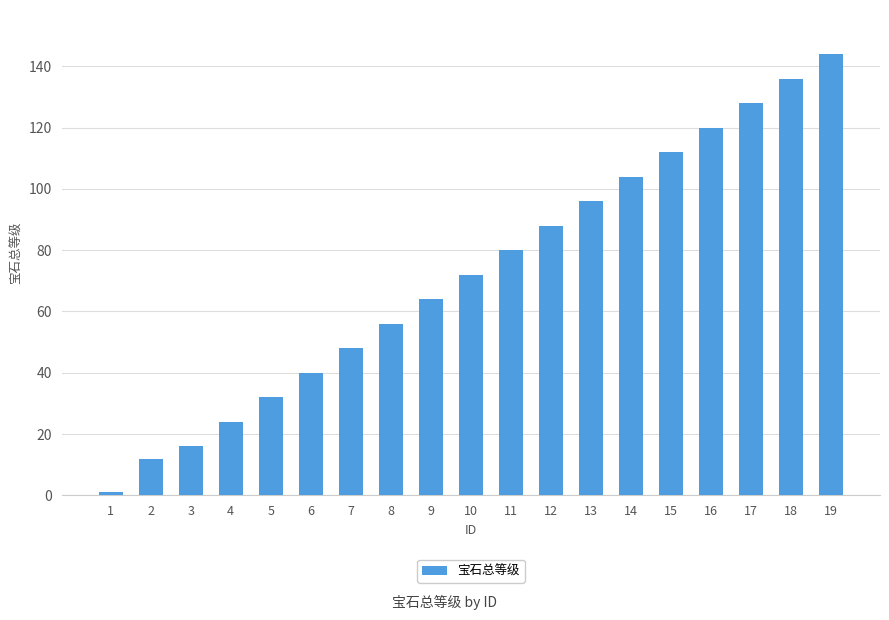

At which label is the value closest to 72?

10